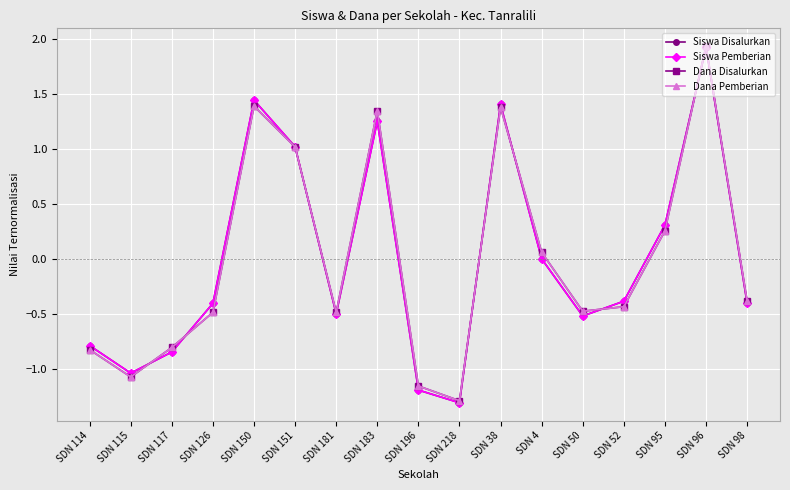

Does the chart have visible grid lines?

Yes